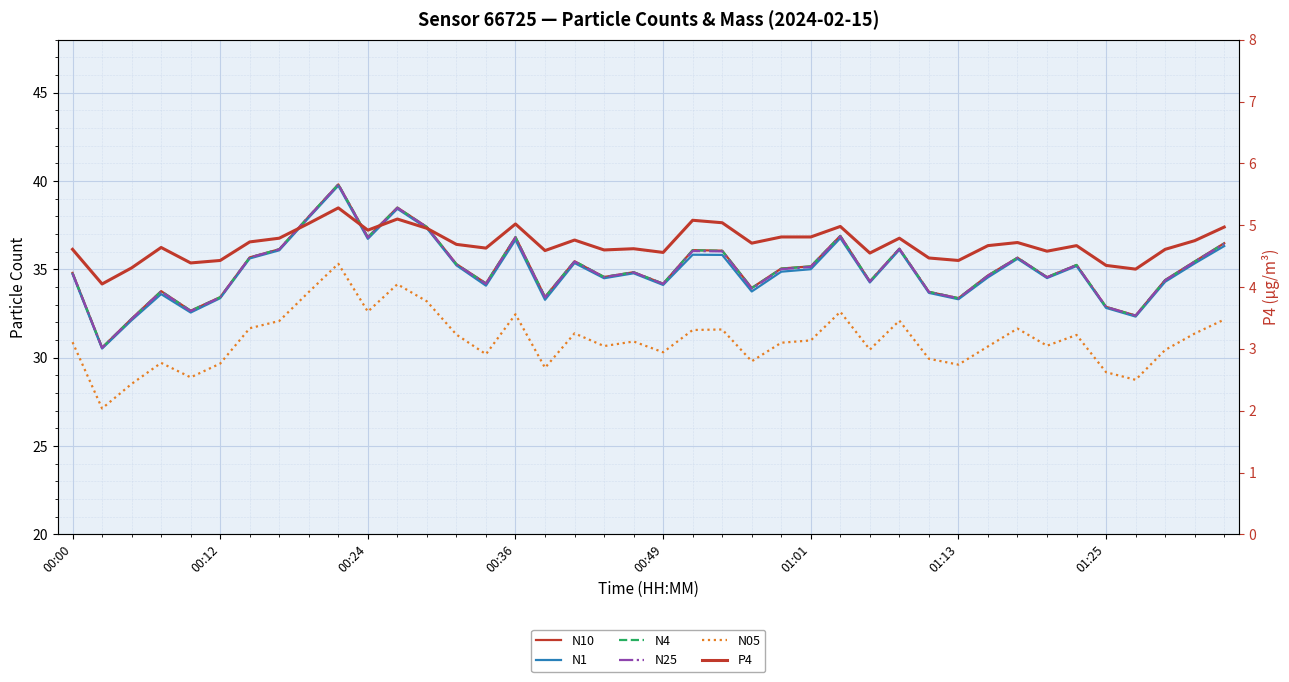

What value does the N25 series have at 31?

34.6